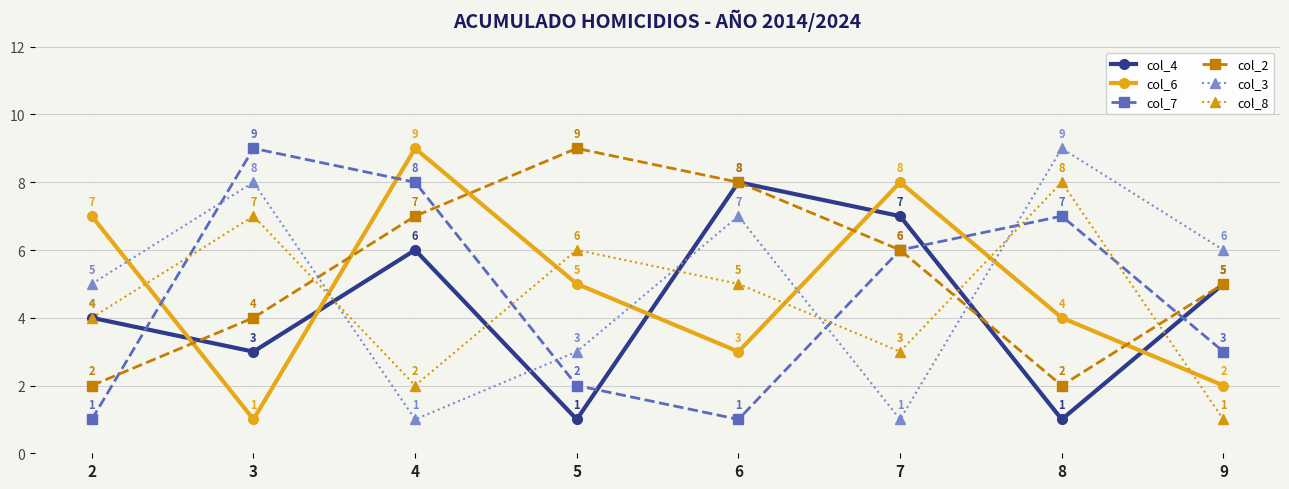

At which category is the sum across all series the highest?

4